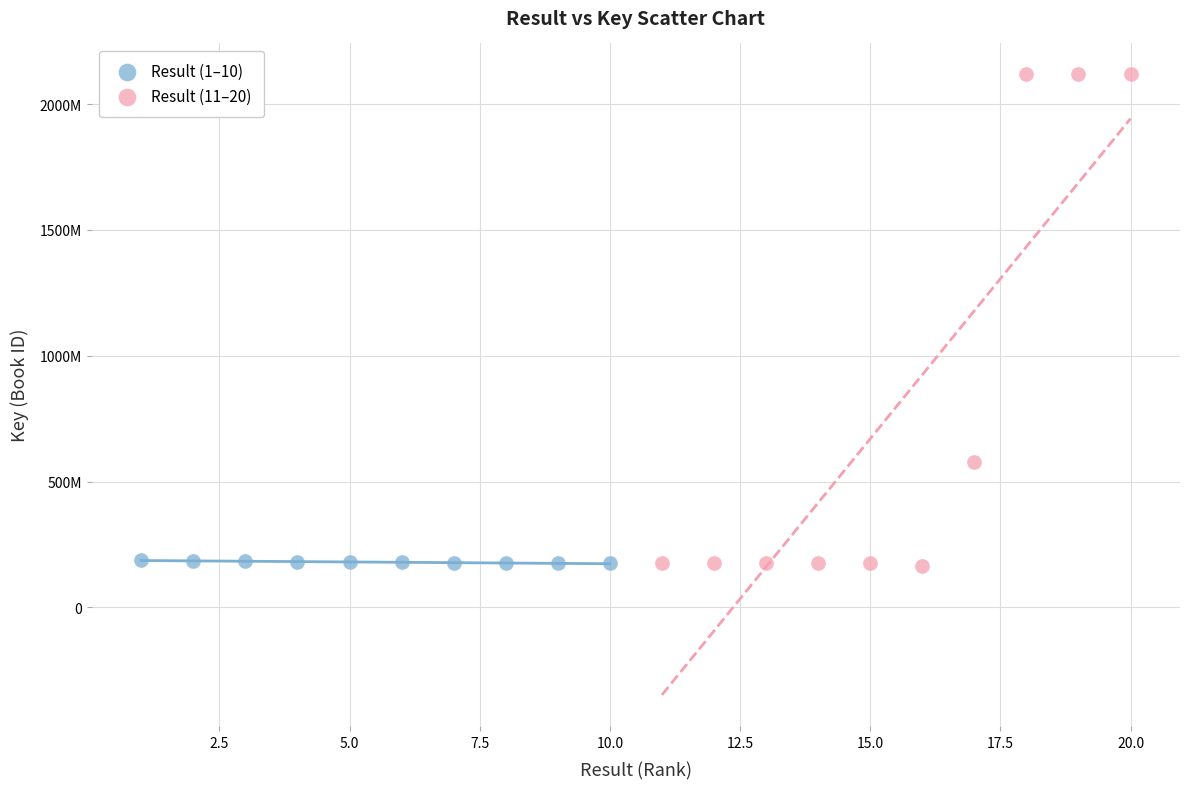

Which series has the largest Y range (max minus min)?

Result (11–20)